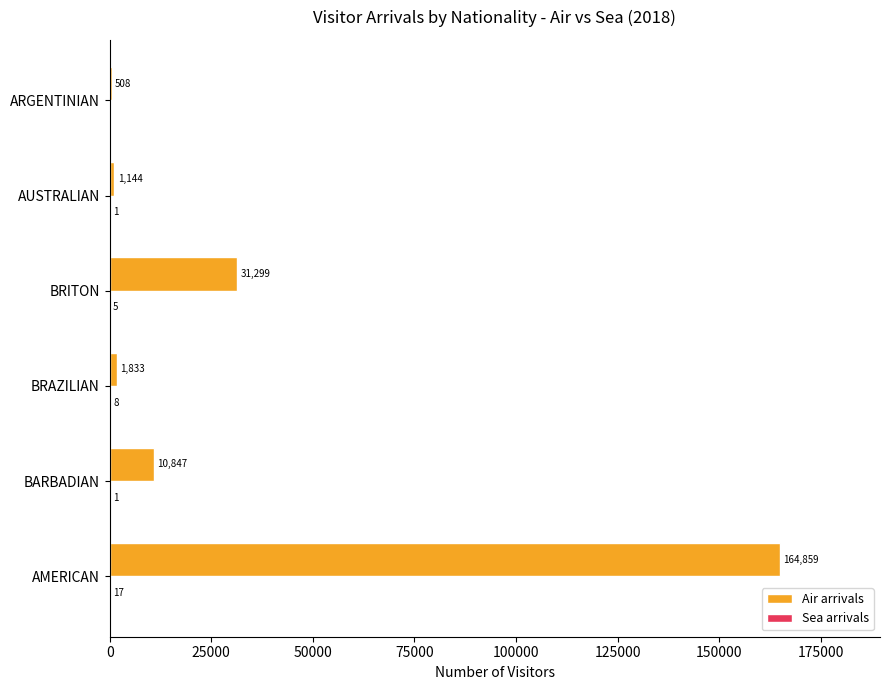

How many data points does each series have?

6